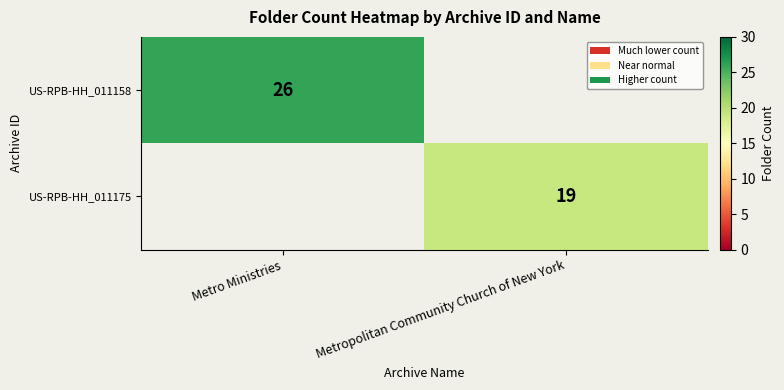

The US-RPB-HH_011175 series shows 28.1 at Metropolitan Community Church of New York. True or false?

False